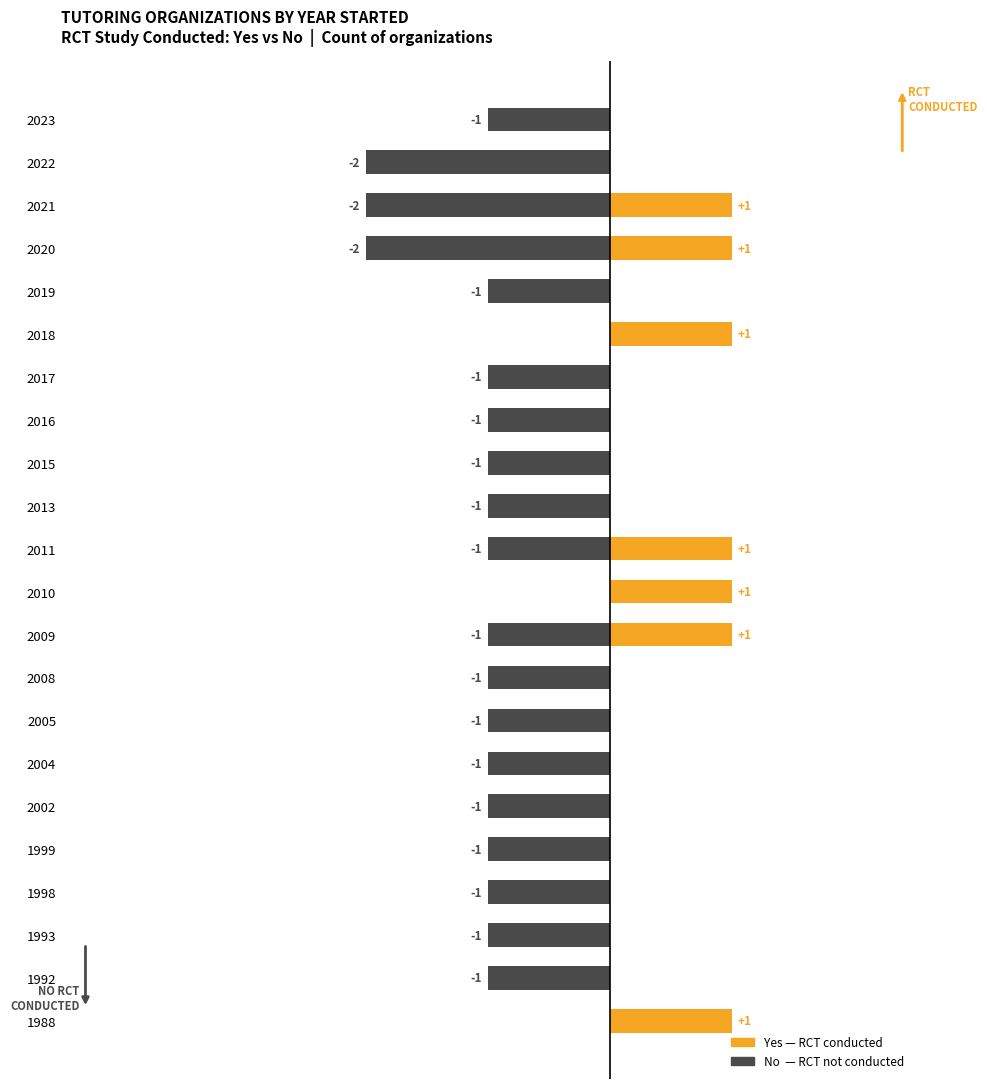

What is the difference between the maximum and minimum values in the No (RCT not conducted) series?

2